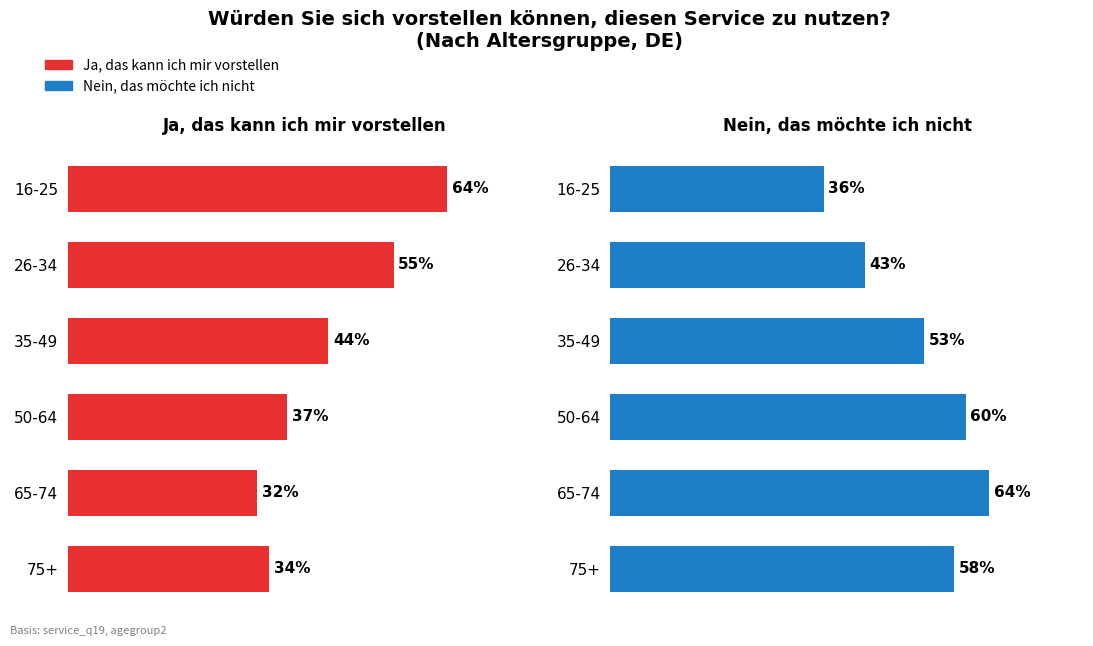

What is the average value of the Ja, das kann ich mir vorstellen series?

44